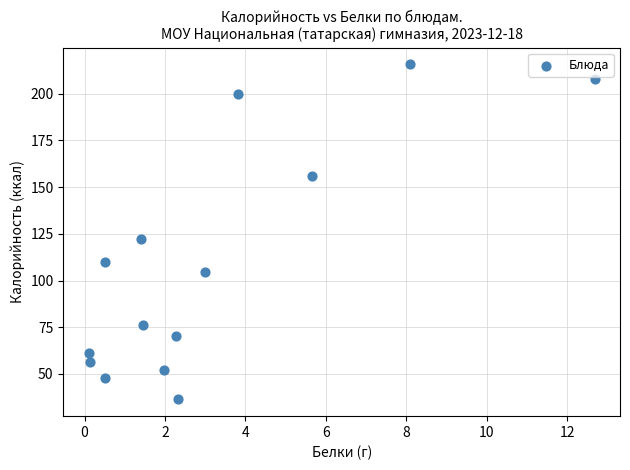

What is the range of Y values (max minus min)?

179.2